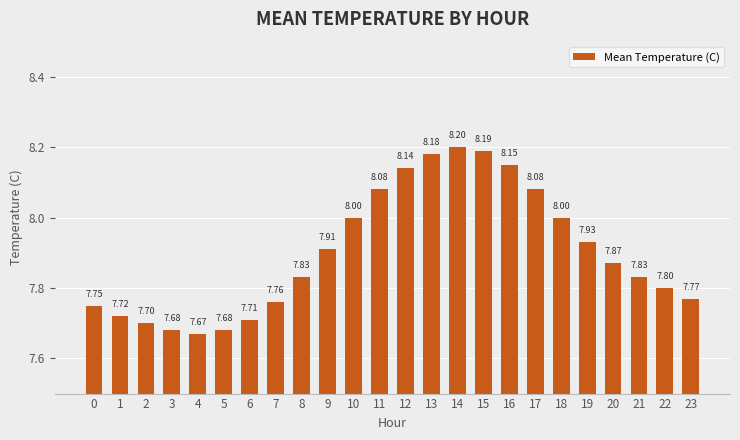

The chart shows a value of 3.2 at 15. True or false?

False